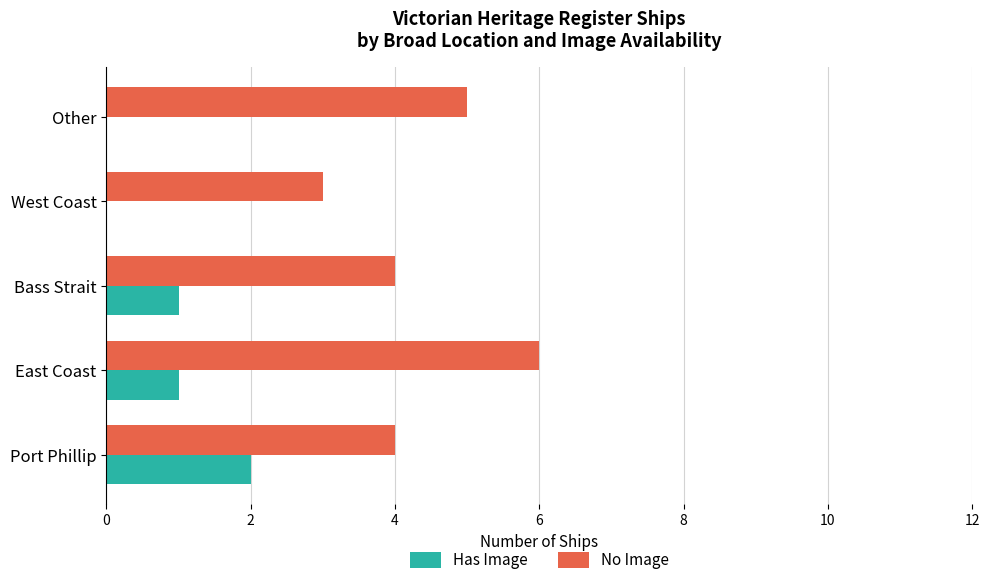

What is the sum of all Has Image values?

4